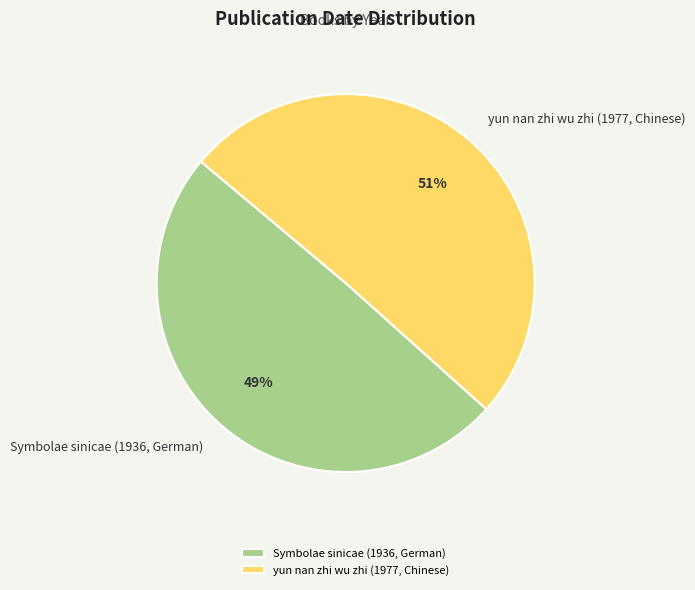

Count the number of slices in the pie.

2